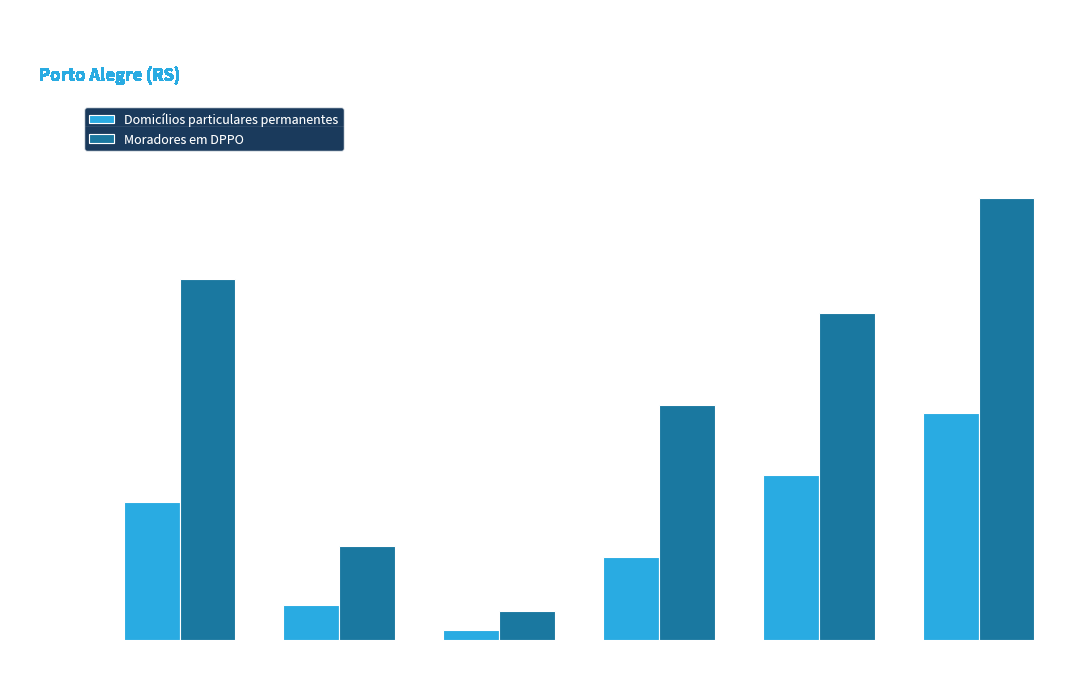

Count the number of data series in this chart.

2